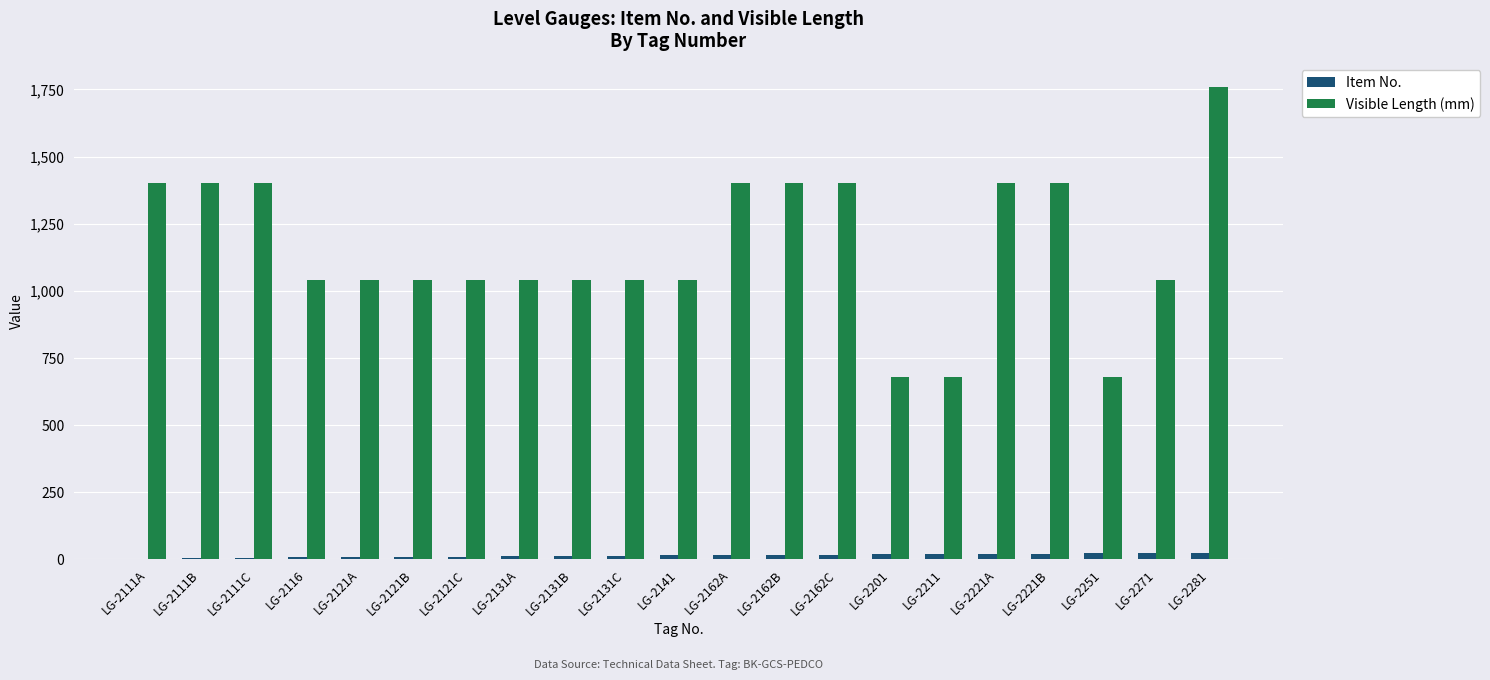

What is the sum of all Visible Length (mm) values?

24360